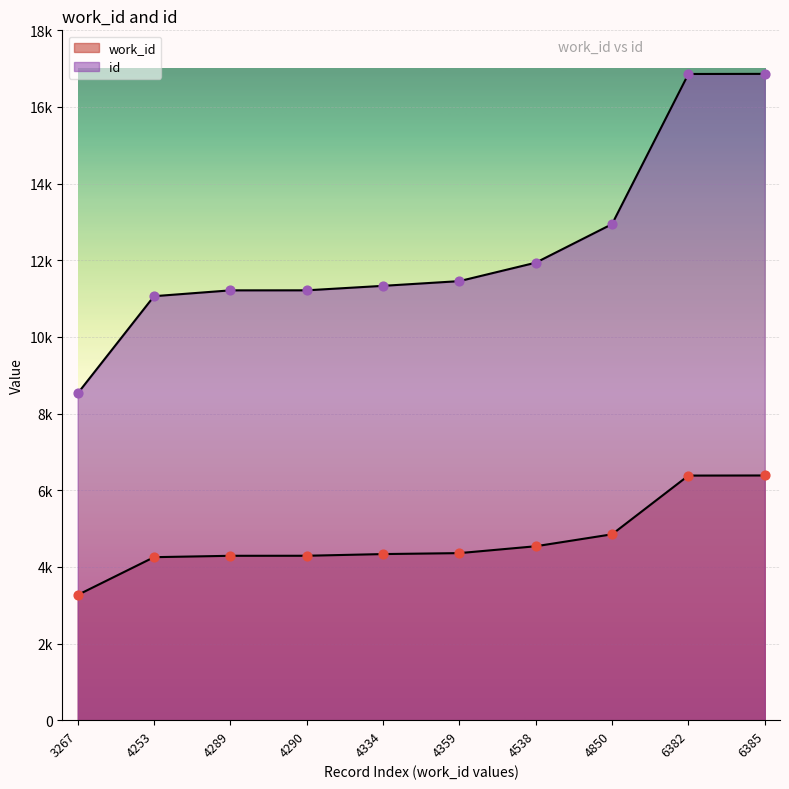

What are all the series names shown in the legend?

work_id, id